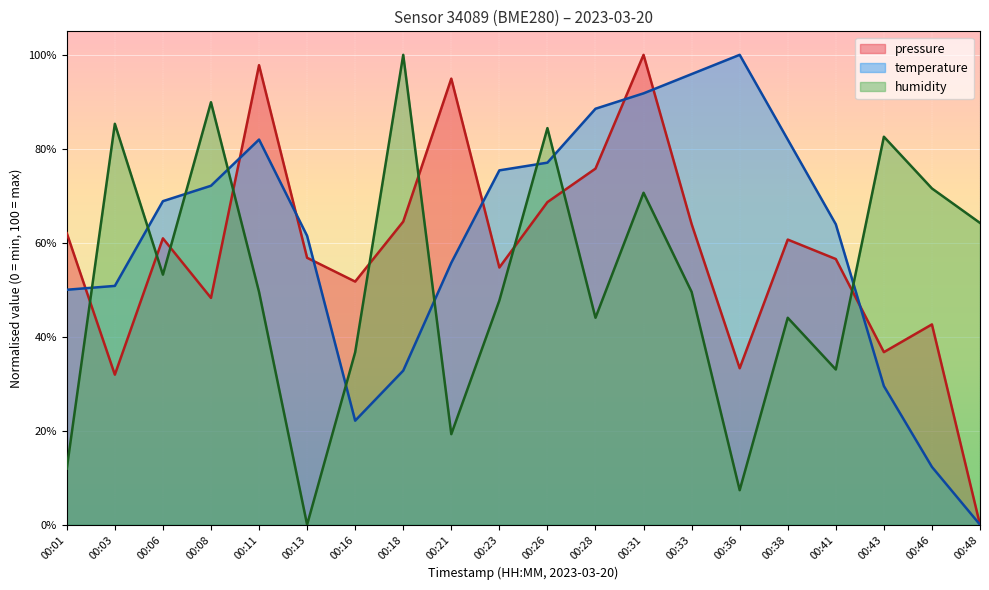

How many interior local peaks does the temperature series have?

2